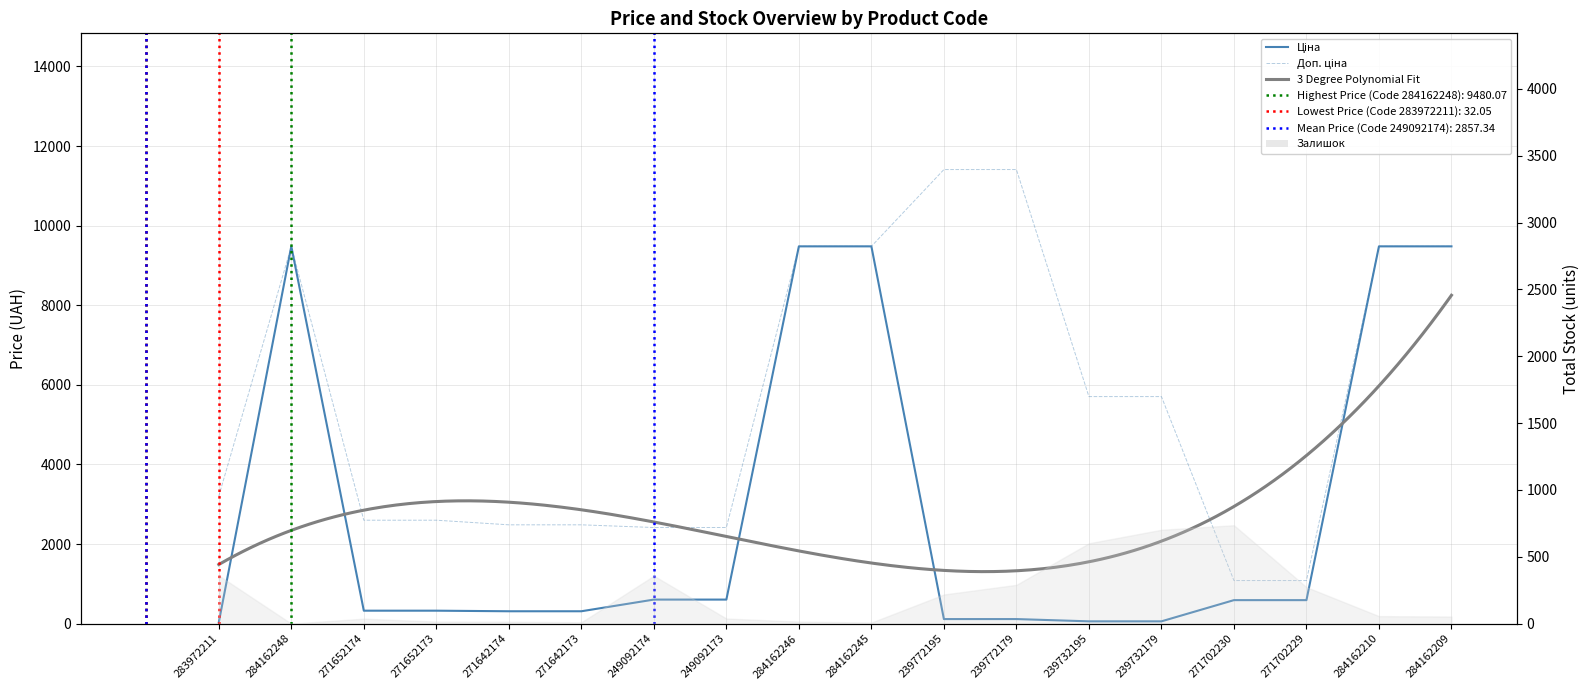

What is the difference between the maximum and minimum values in the Доп. ціна series?

10328.3